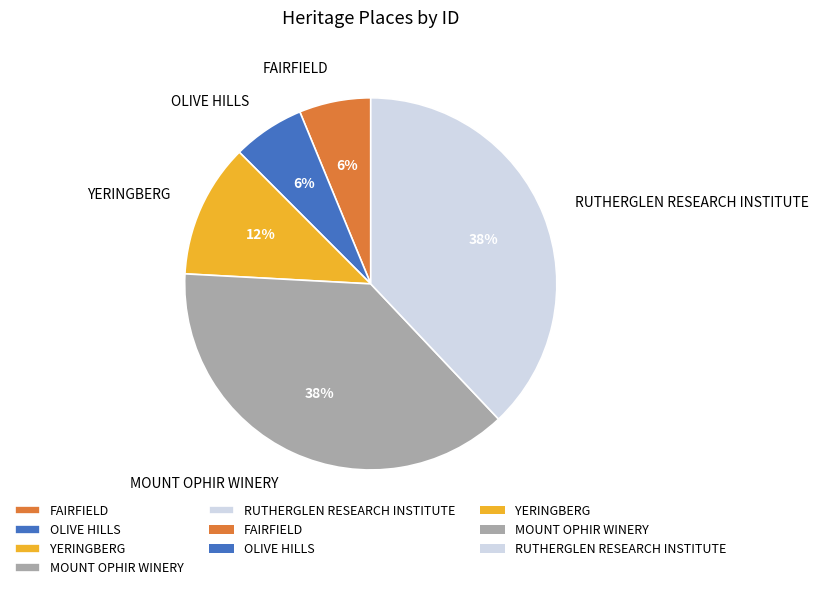

To the nearest percent, what is the combined percentage of YERINGBERG and OLIVE HILLS?

18%